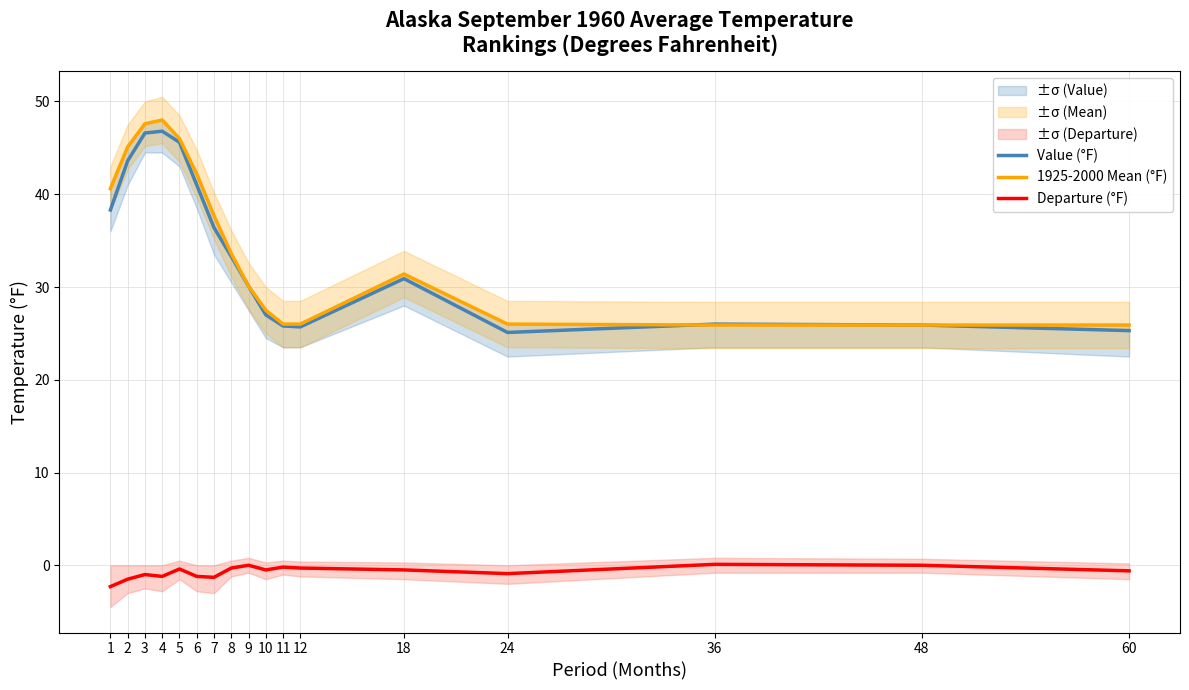

Reading right to left, transcribe all the data shown in this chart.

Value (°F): 60=25.3	48=25.9	36=26.0	24=25.1	18=30.9	12=25.7	11=25.8	10=27.0	9=30.1	8=33.3	7=36.4	6=41.0	5=45.6	4=46.8	3=46.6	2=43.6	1=38.3
1925-2000 Mean (°F): 60=25.9	48=25.9	36=25.9	24=26.0	18=31.4	12=26.0	11=26.0	10=27.5	9=30.1	8=33.6	7=37.7	6=42.2	5=46.0	4=48.0	3=47.6	2=45.1	1=40.6
Departure (°F): 60=-0.6	48=0.0	36=0.1	24=-0.9	18=-0.5	12=-0.3	11=-0.2	10=-0.5	9=0.0	8=-0.3	7=-1.3	6=-1.2	5=-0.4	4=-1.2	3=-1.0	2=-1.5	1=-2.3